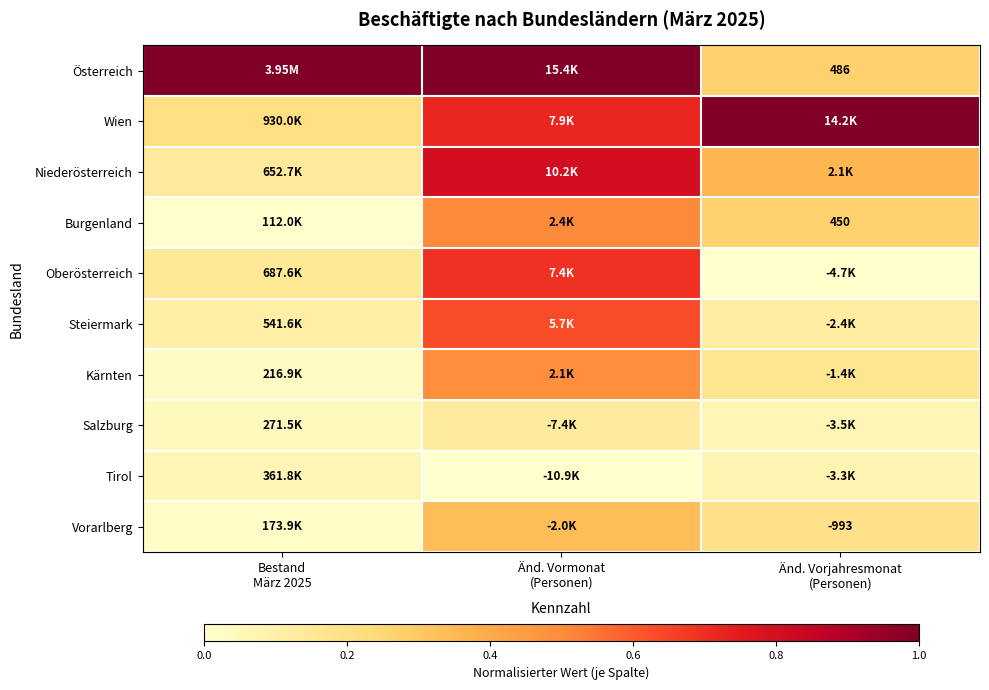

How many data points does each series have?

3